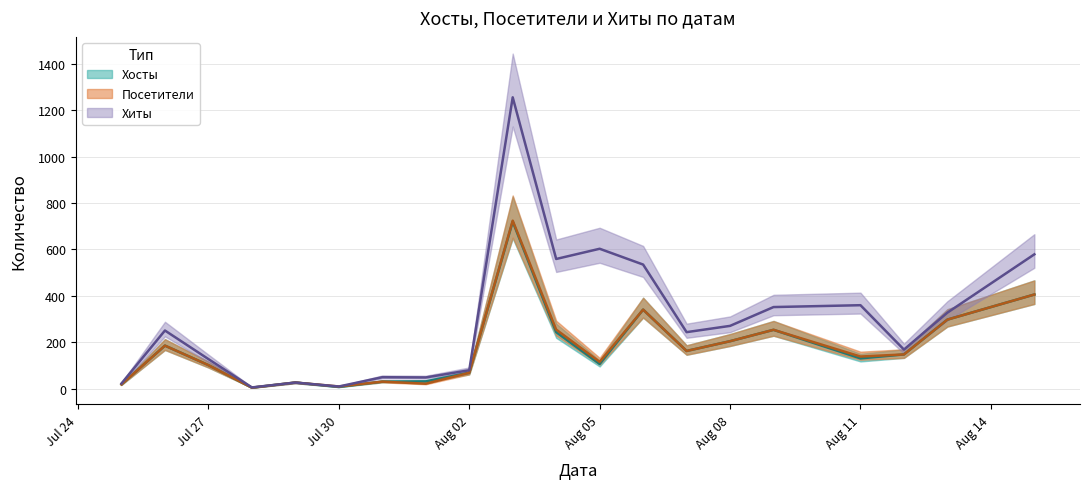

Rank the categories by Посетители value from highest to lowest.

2017-08-03, 2017-08-15, 2017-08-06, 2017-08-13, 2017-08-04, 2017-08-09, 2017-08-08, 2017-07-26, 2017-08-07, 2017-08-12, 2017-08-11, 2017-08-05, 2017-07-27, 2017-08-02, 2017-07-31, 2017-07-29, 2017-08-01, 2017-07-25, 2017-07-30, 2017-07-28